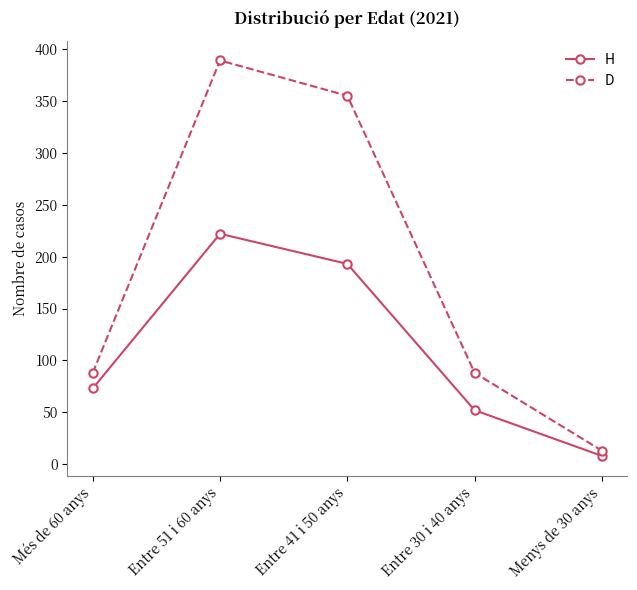

How many values in the D series are below 88?

1